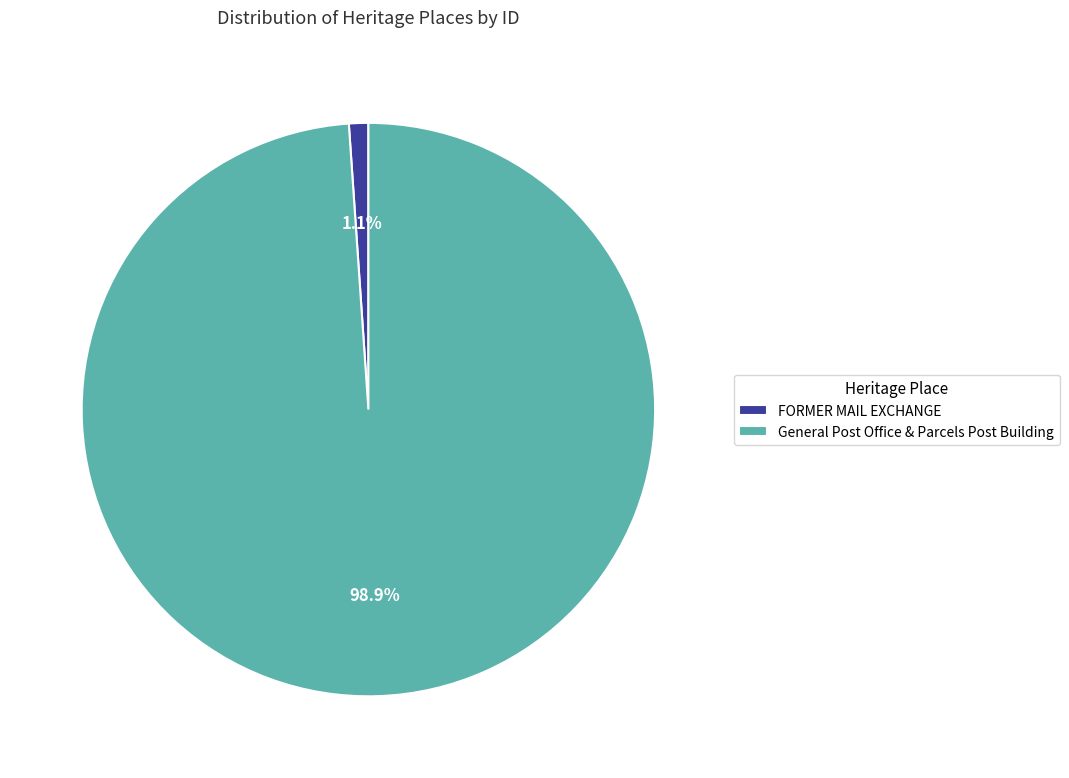

Count the number of slices in the pie.

2